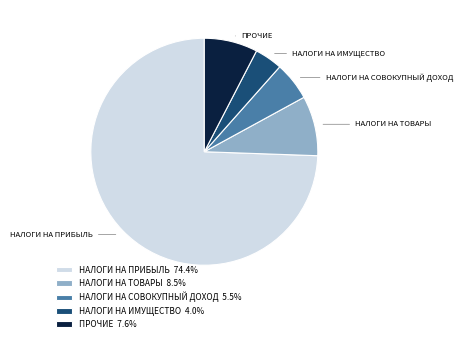

Is there any slice that represents more than half of the pie?

Yes